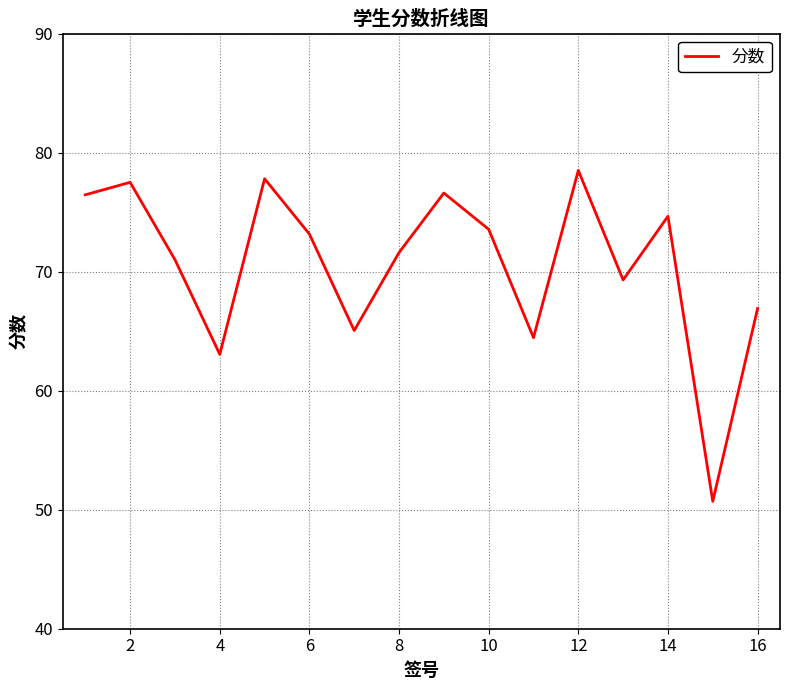

Is it true that the value at 14 is 23.1?

False